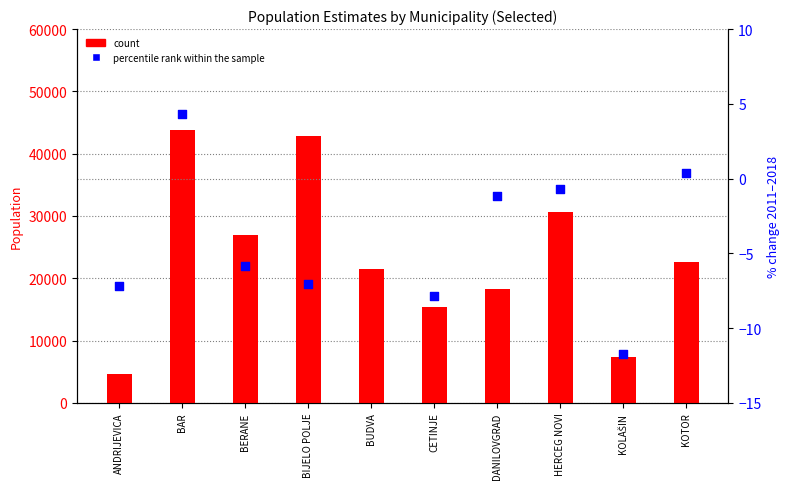

Which series has the largest Y range (max minus min)?

count